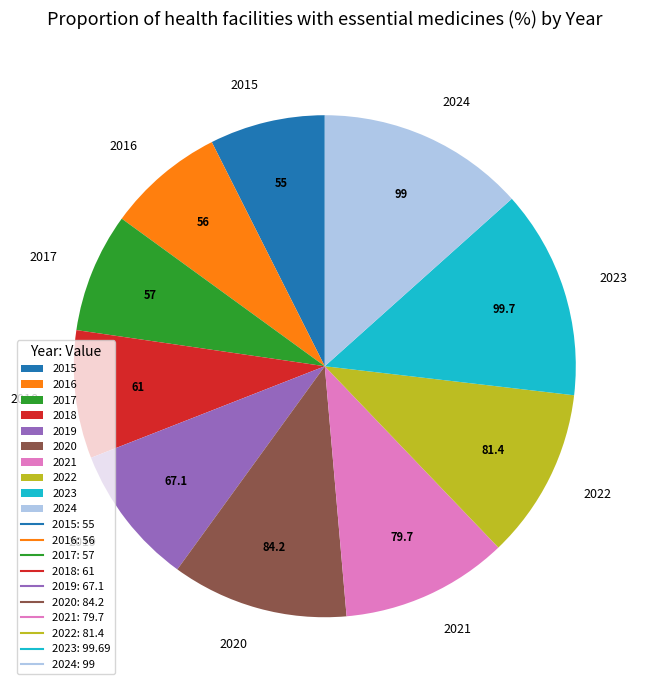

Does 2023 represent more than half of the total?

No